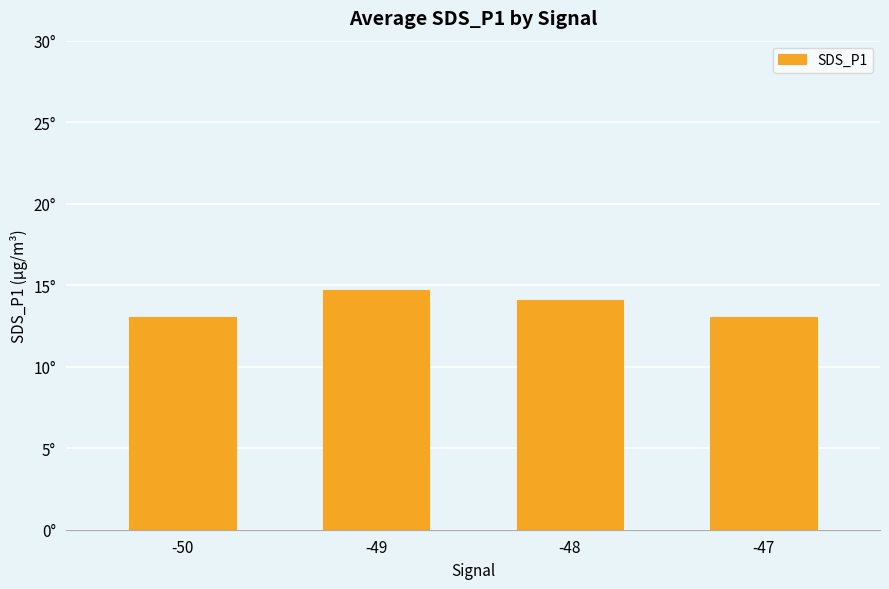

Are the bars horizontal?

No